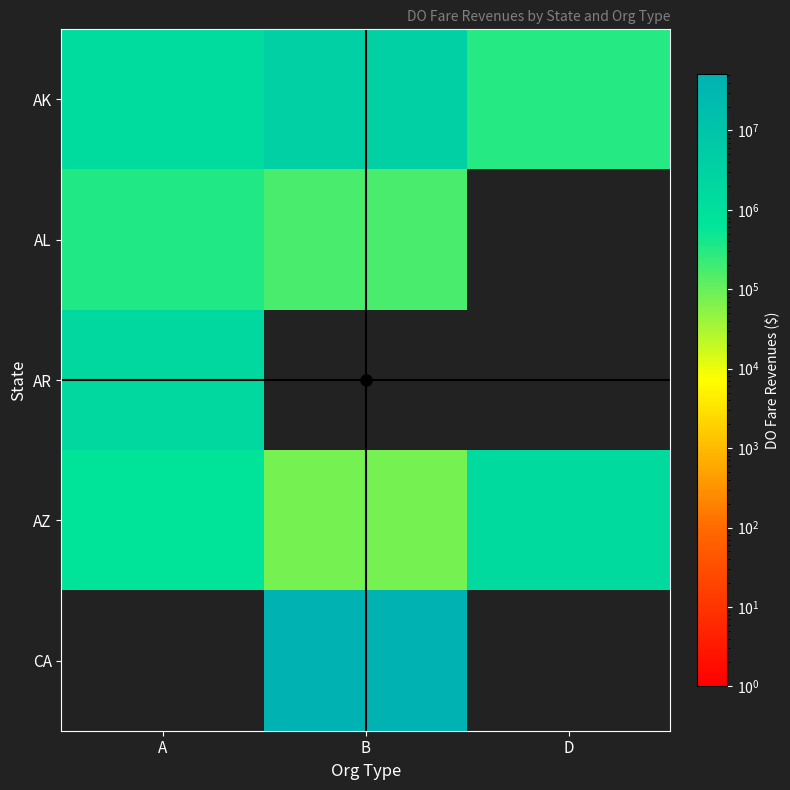

Count the number of categories in the chart.

3